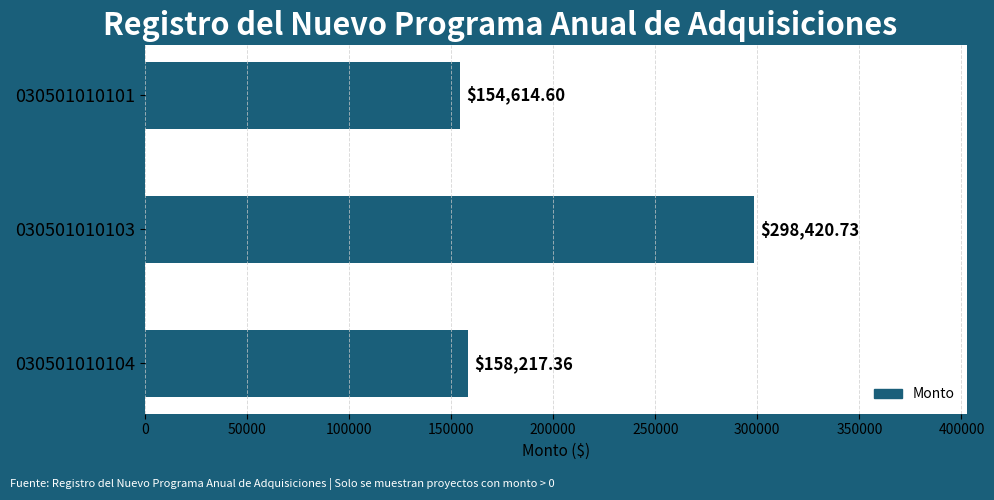

List the labels in order of value, smallest first.

030501010101, 030501010104, 030501010103